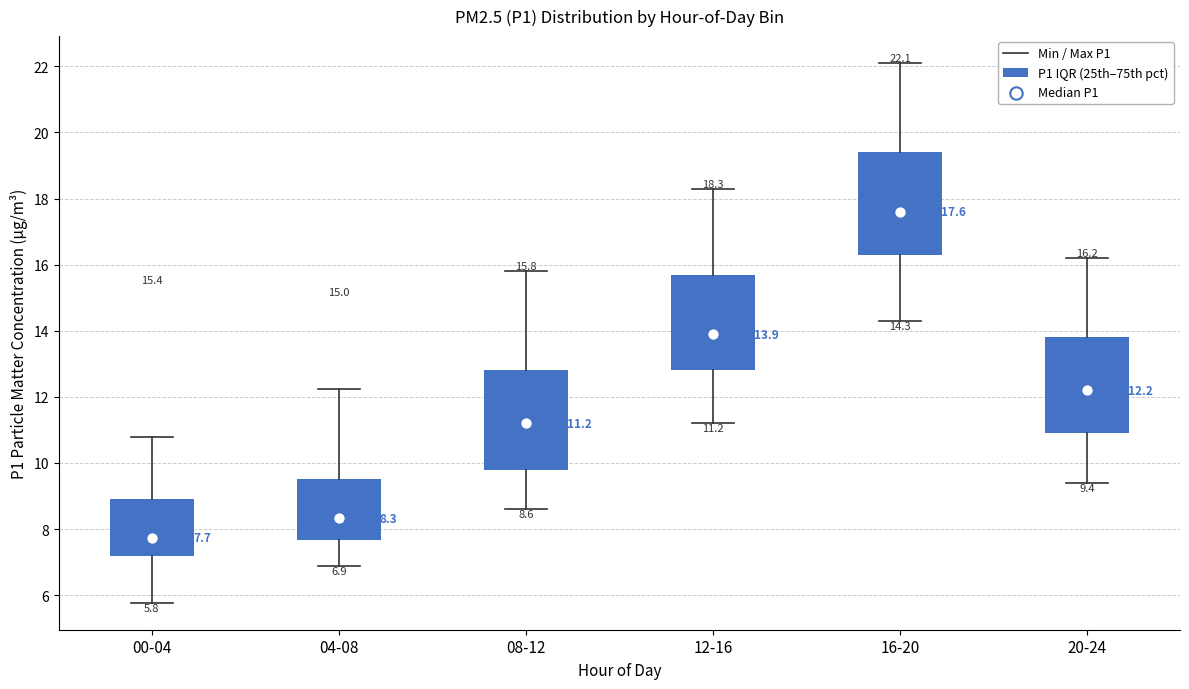

Which box's median line is the highest?

16-20